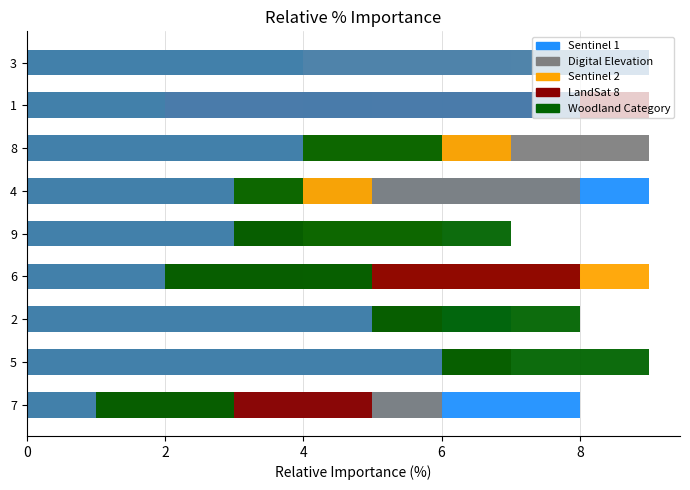

Does the chart contain stacked bars?

No